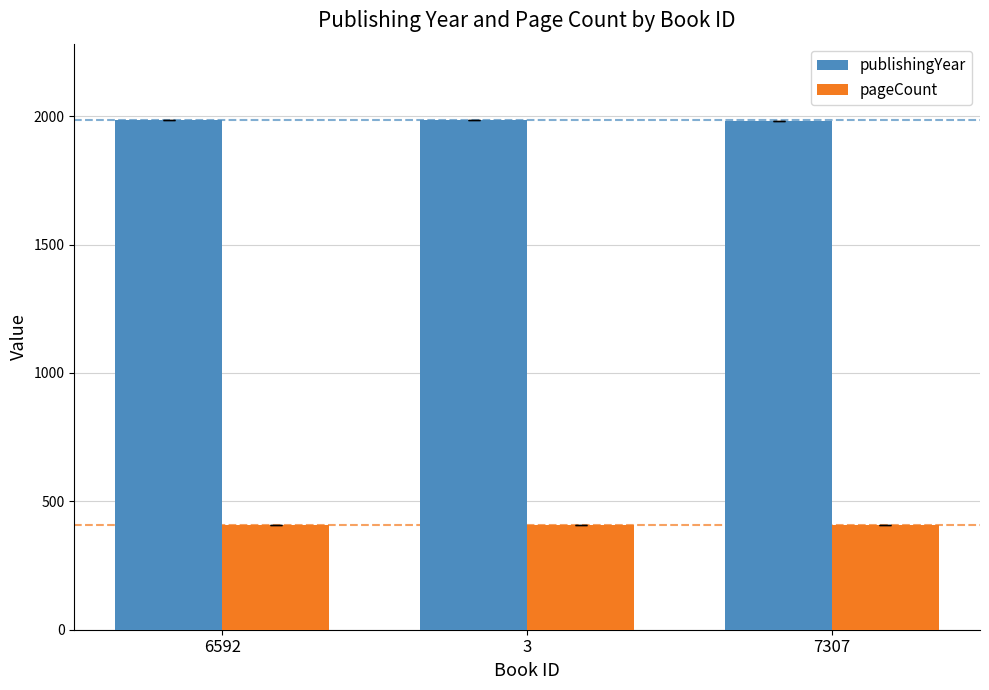

What is the sum of the publishingYear values at 3 and 7307?

3966